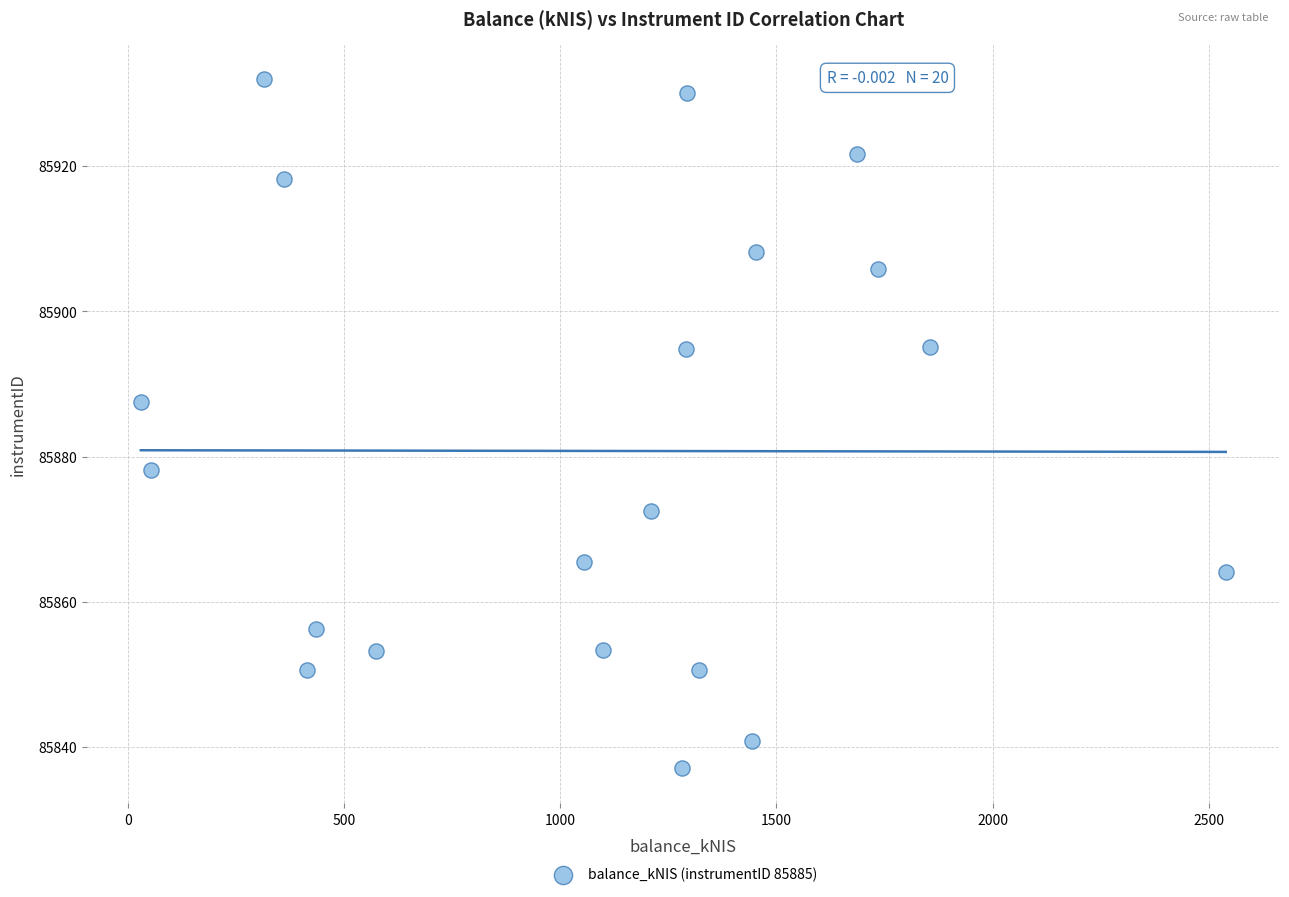

What Y value in the scatter plot is closest to 85884?

85887.5